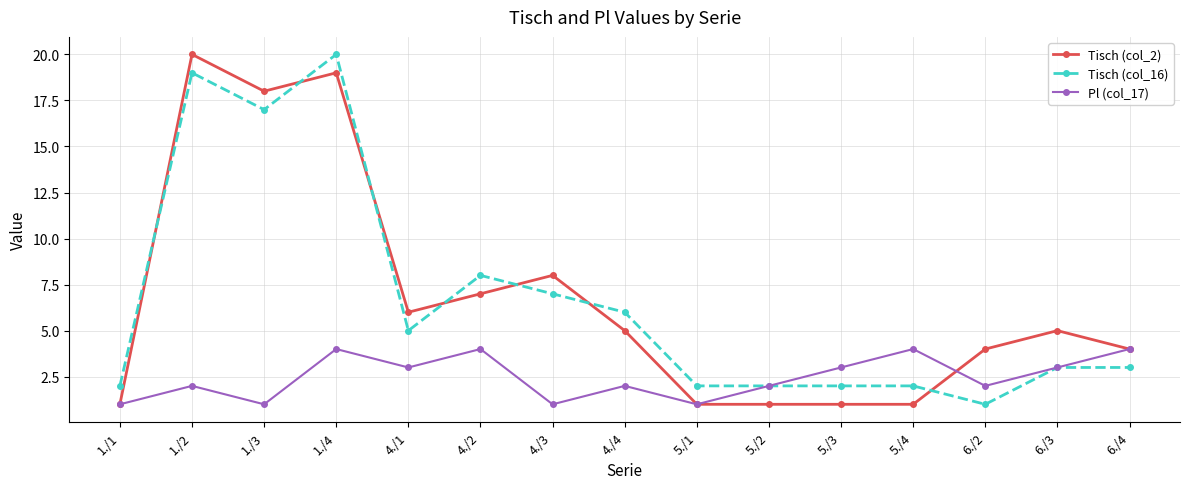

What is the label of the 6th point from the right?

5./2